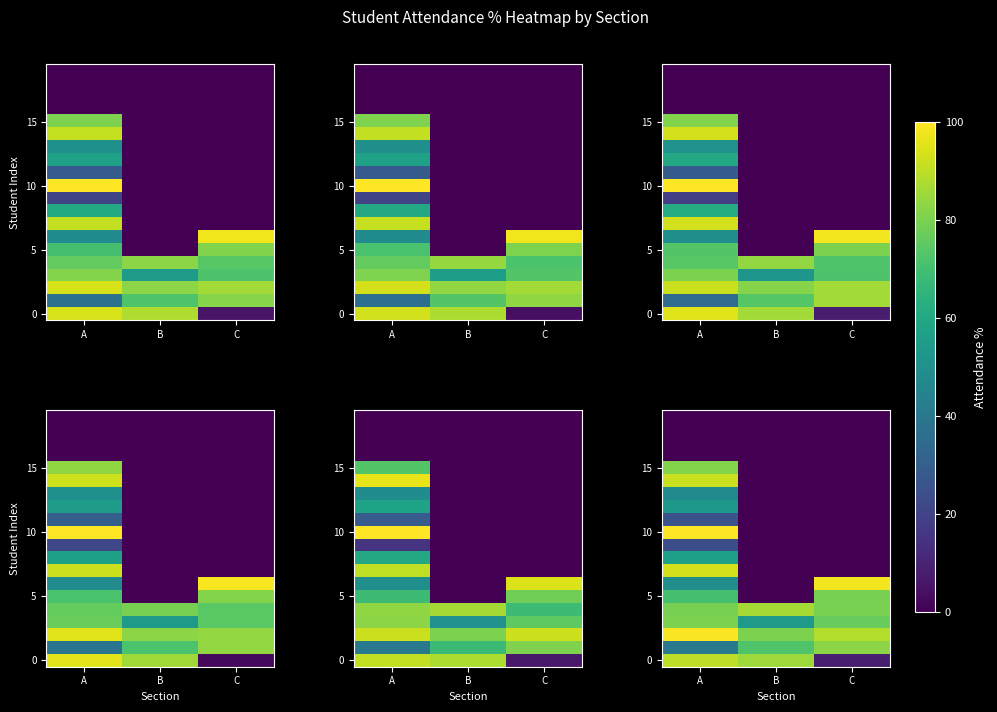

Count the number of categories in the chart.

3